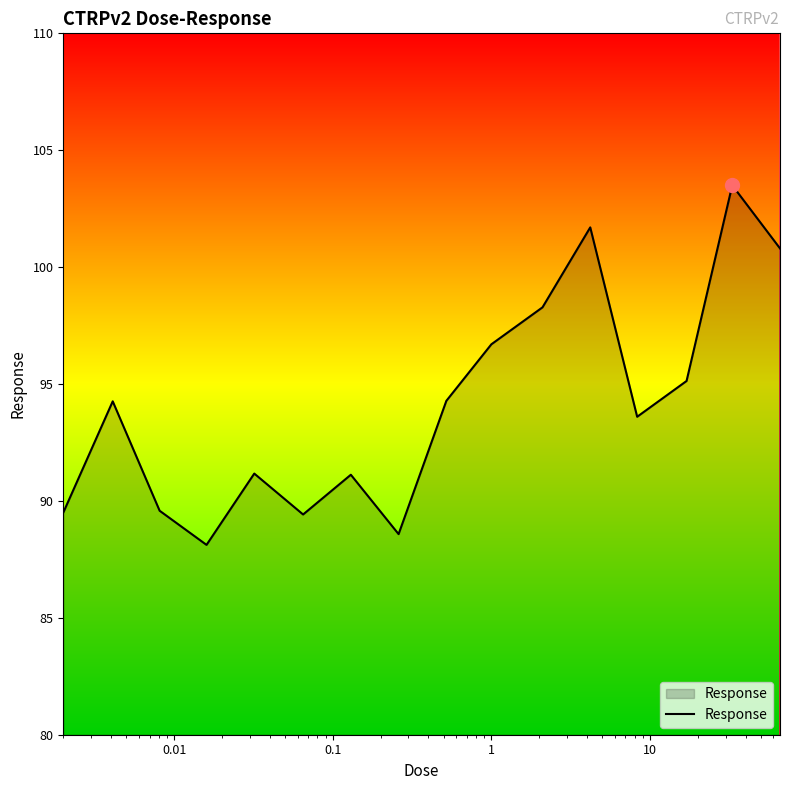

What is the difference between the maximum and minimum values?

15.4